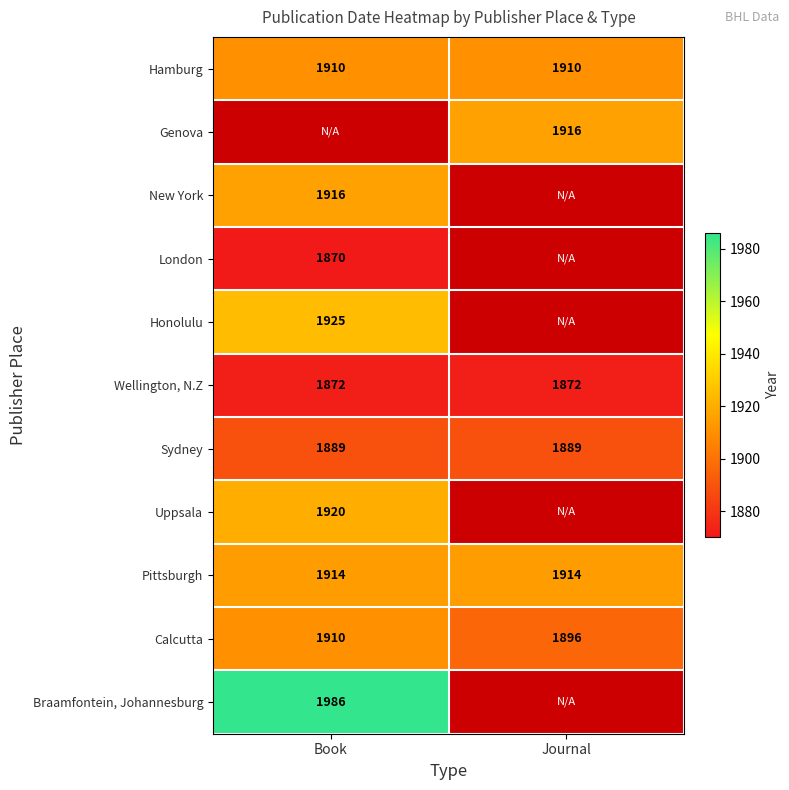

The value of Calcutta at Book is 1910. True or false?

True